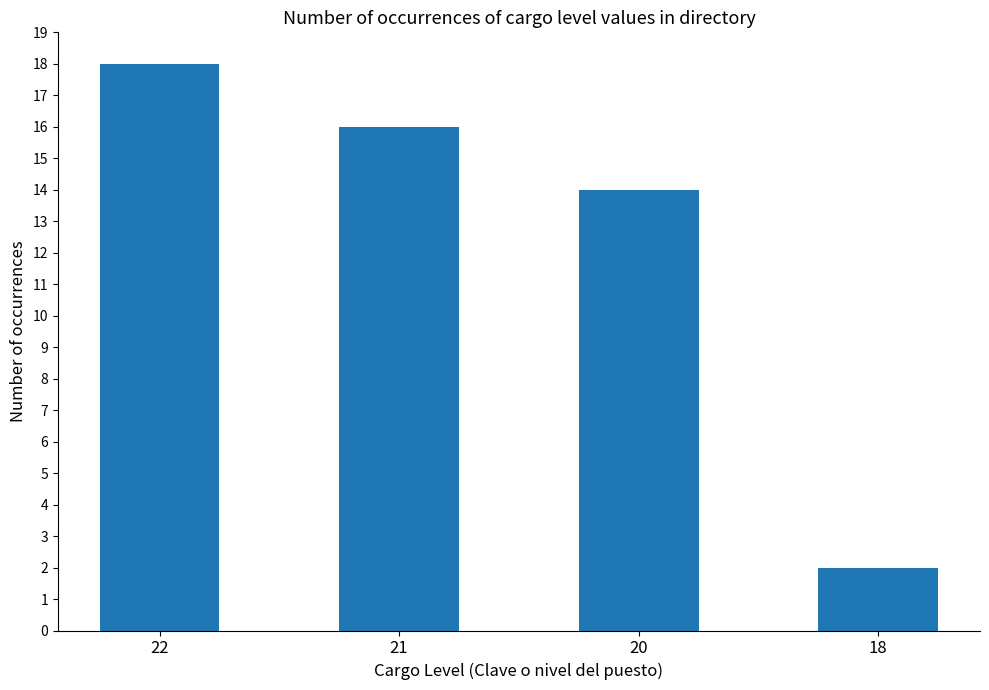

True or false: the data shows 2 at 18.

True